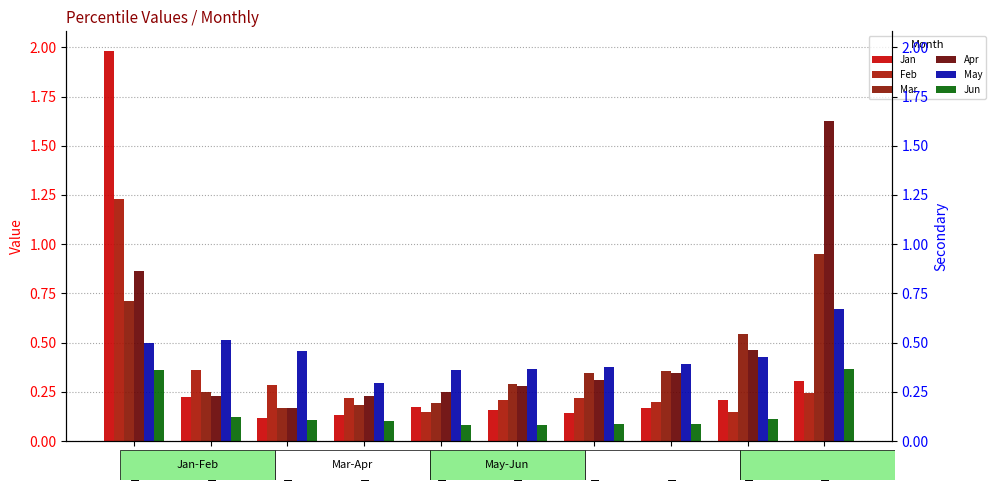

At which label is Feb closest to 0?

pct45